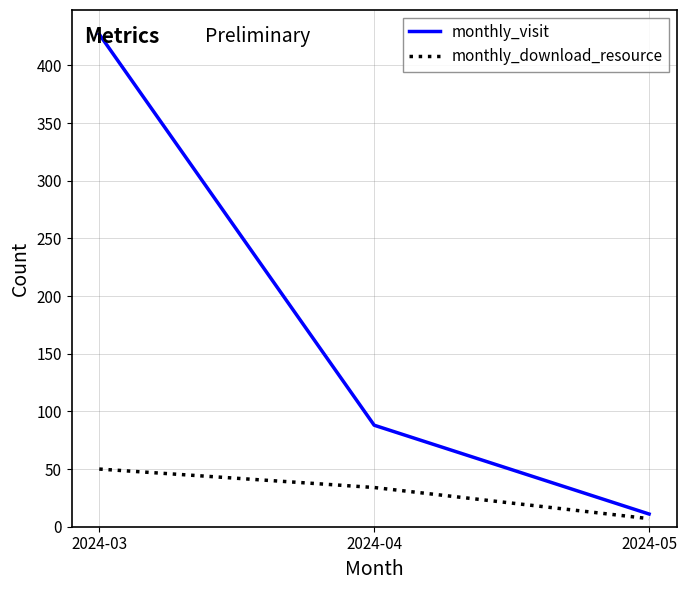

Reading left to right, what are all the values shown in this chart?

monthly_visit: 2024-03=427	2024-04=88	2024-05=11
monthly_download_resource: 2024-03=50	2024-04=34	2024-05=7